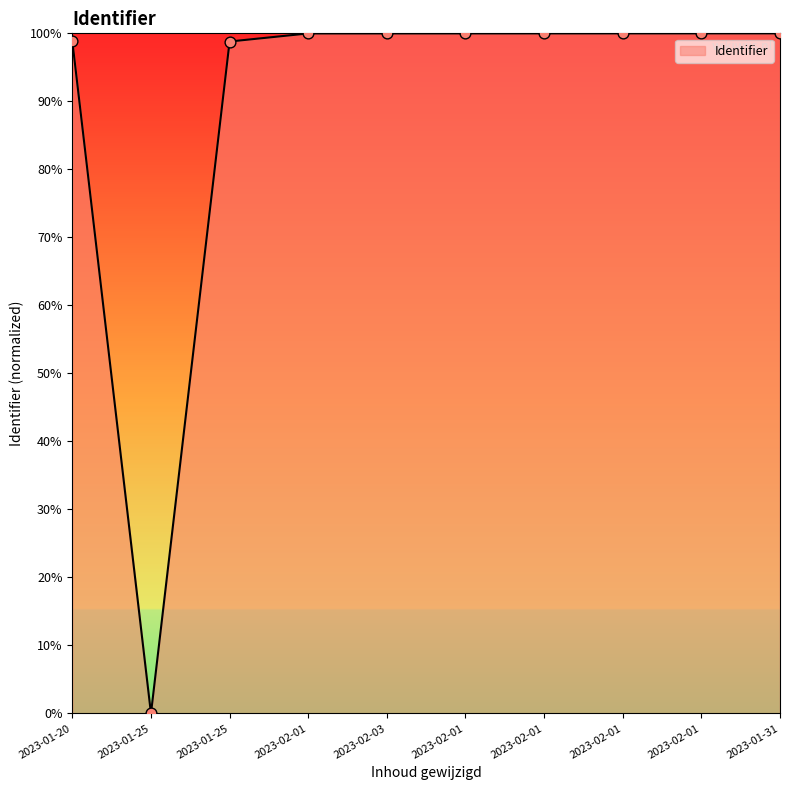

How many lines are shown in the chart?

1